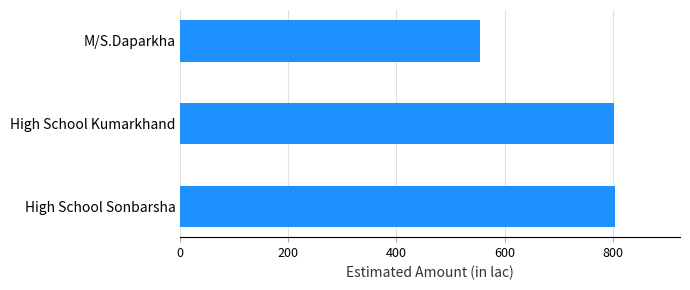

How many values are below 801?

1